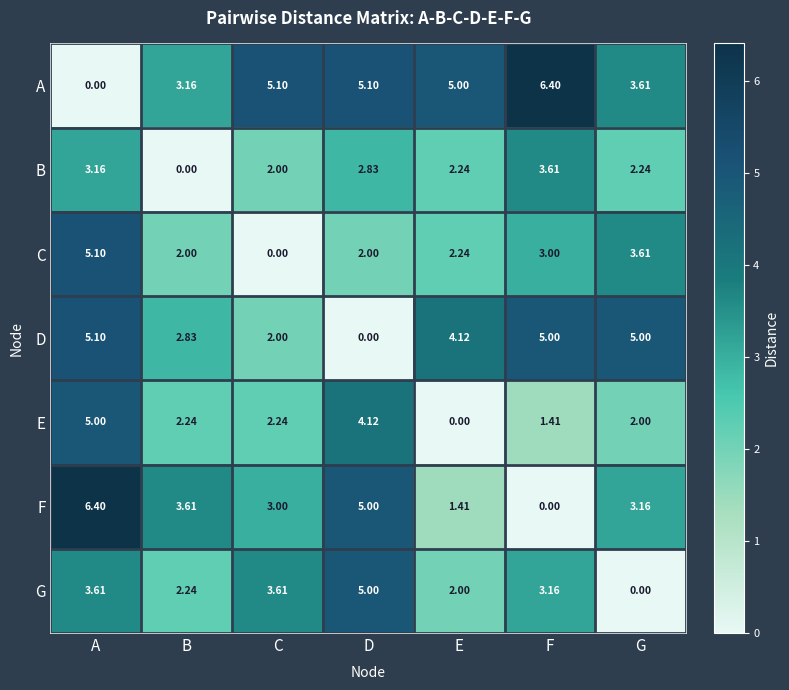

At which label does A reach its peak?

F